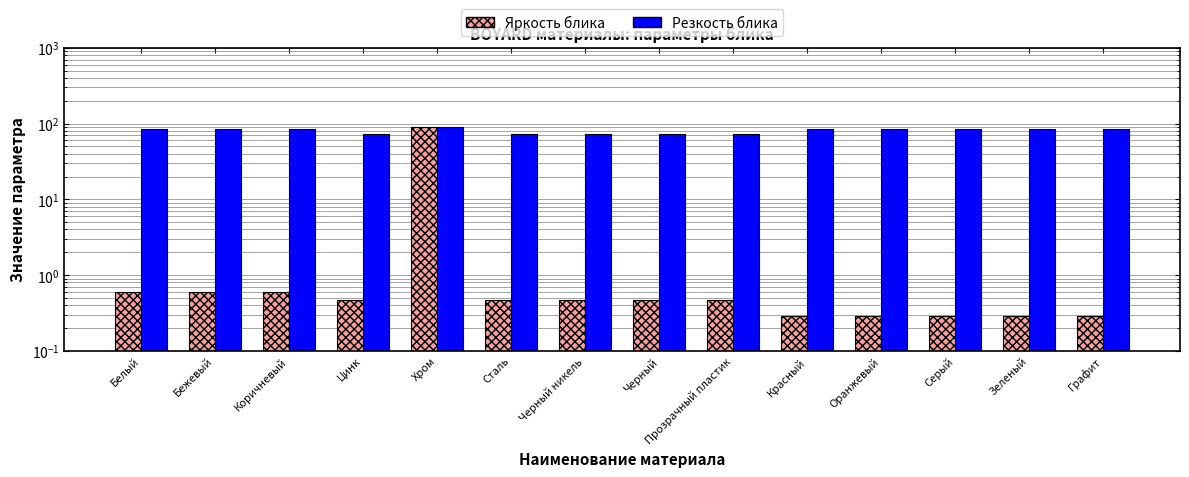

Which series has the widest spread of values?

Яркость блика